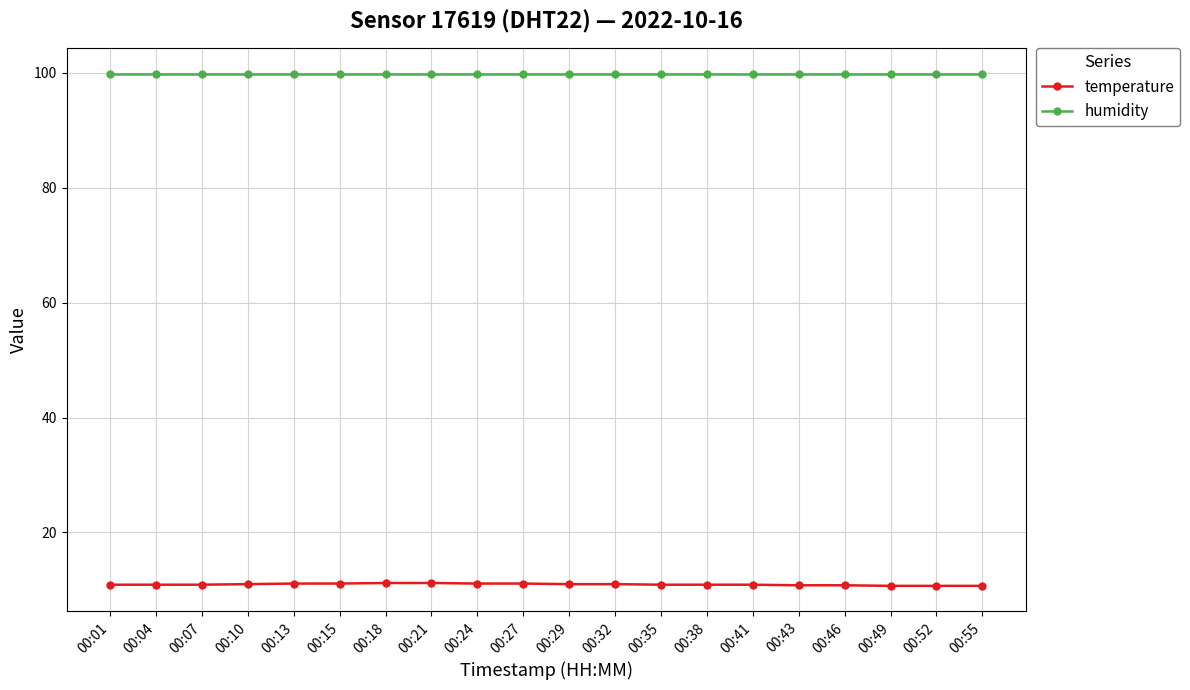

Does the chart display data point markers on the line(s)?

Yes